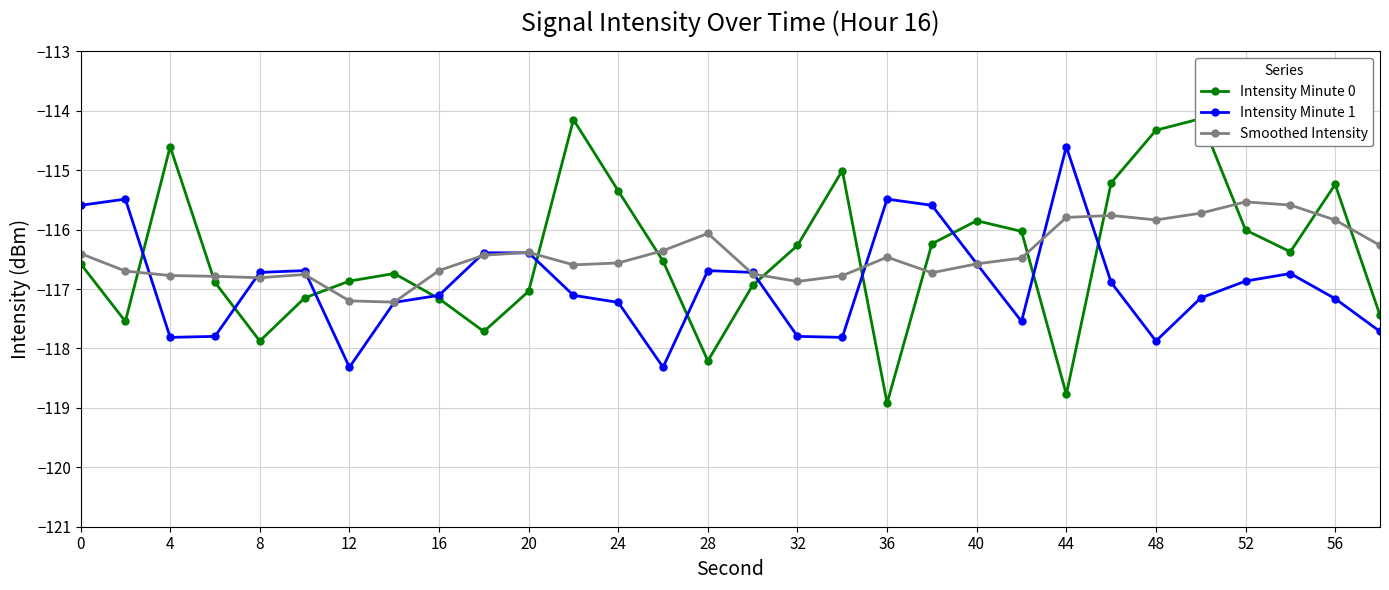

Is it true that Intensity Minute 1 equals -47.9 at 52?

False